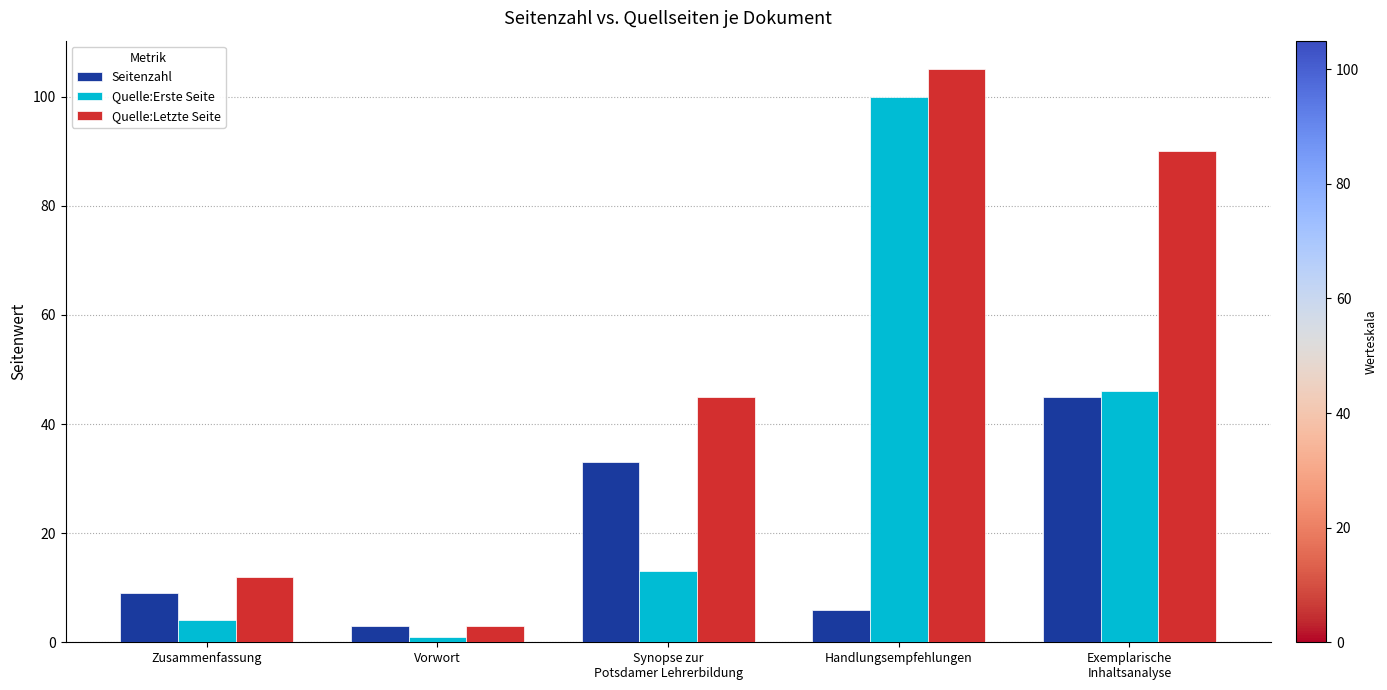

Which series has the largest total across all categories?

Quelle:Letzte Seite